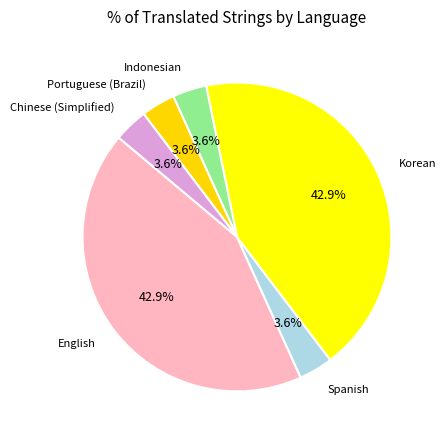

To the nearest percent, what is the average slice percentage?

17%